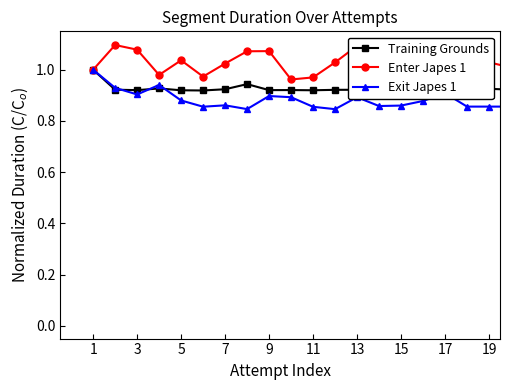

Between 19 and 15, which series saw the biggest shift?

Exit Japes 1